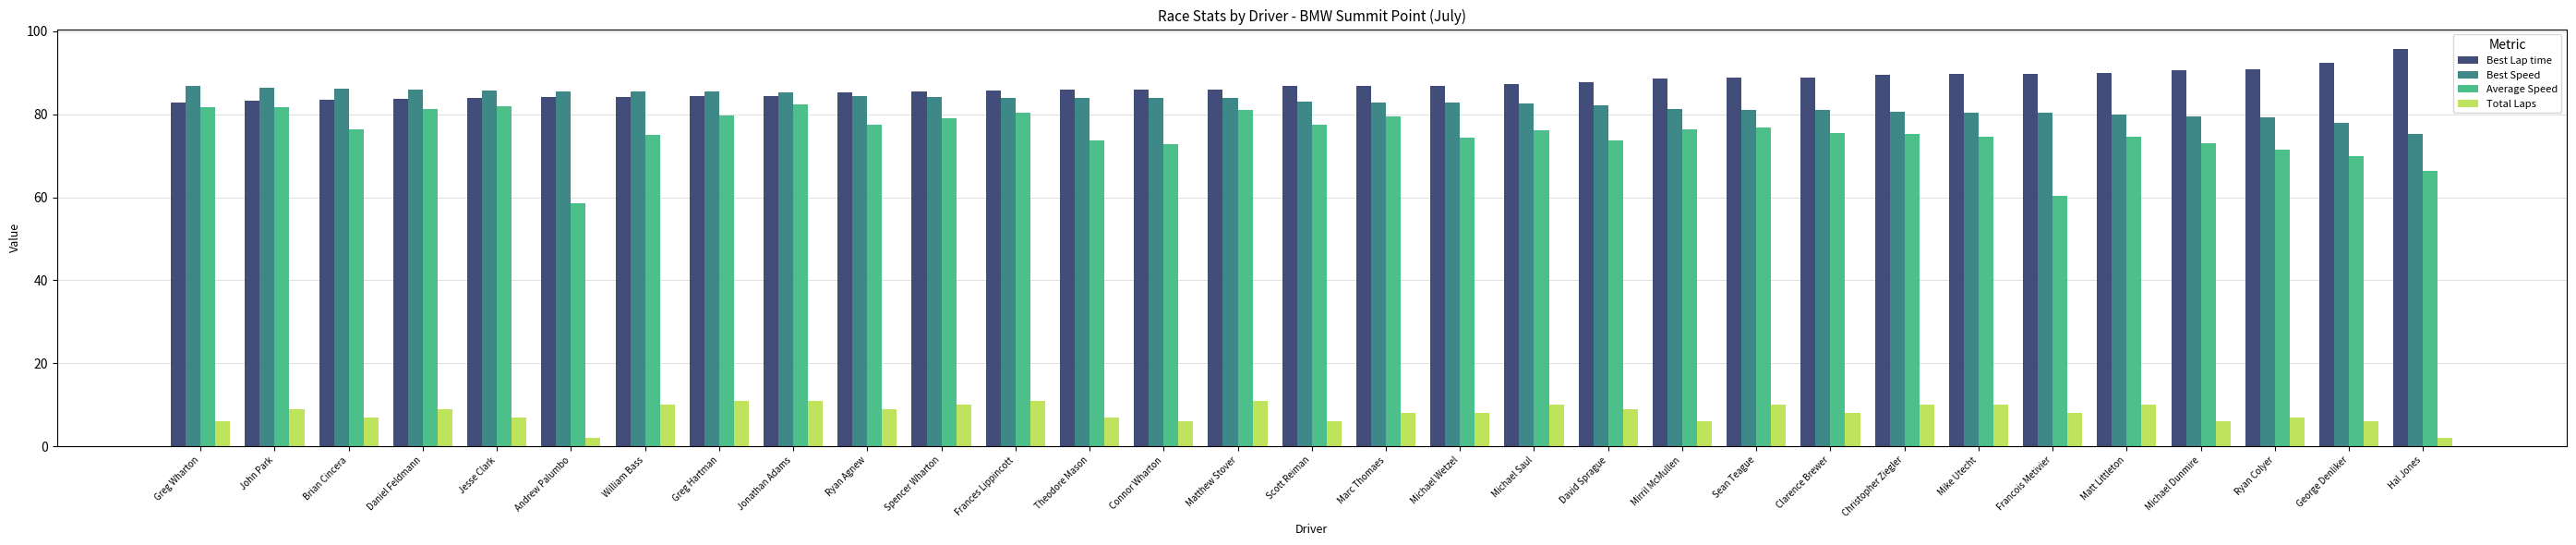

How many bars are there in each group?

4